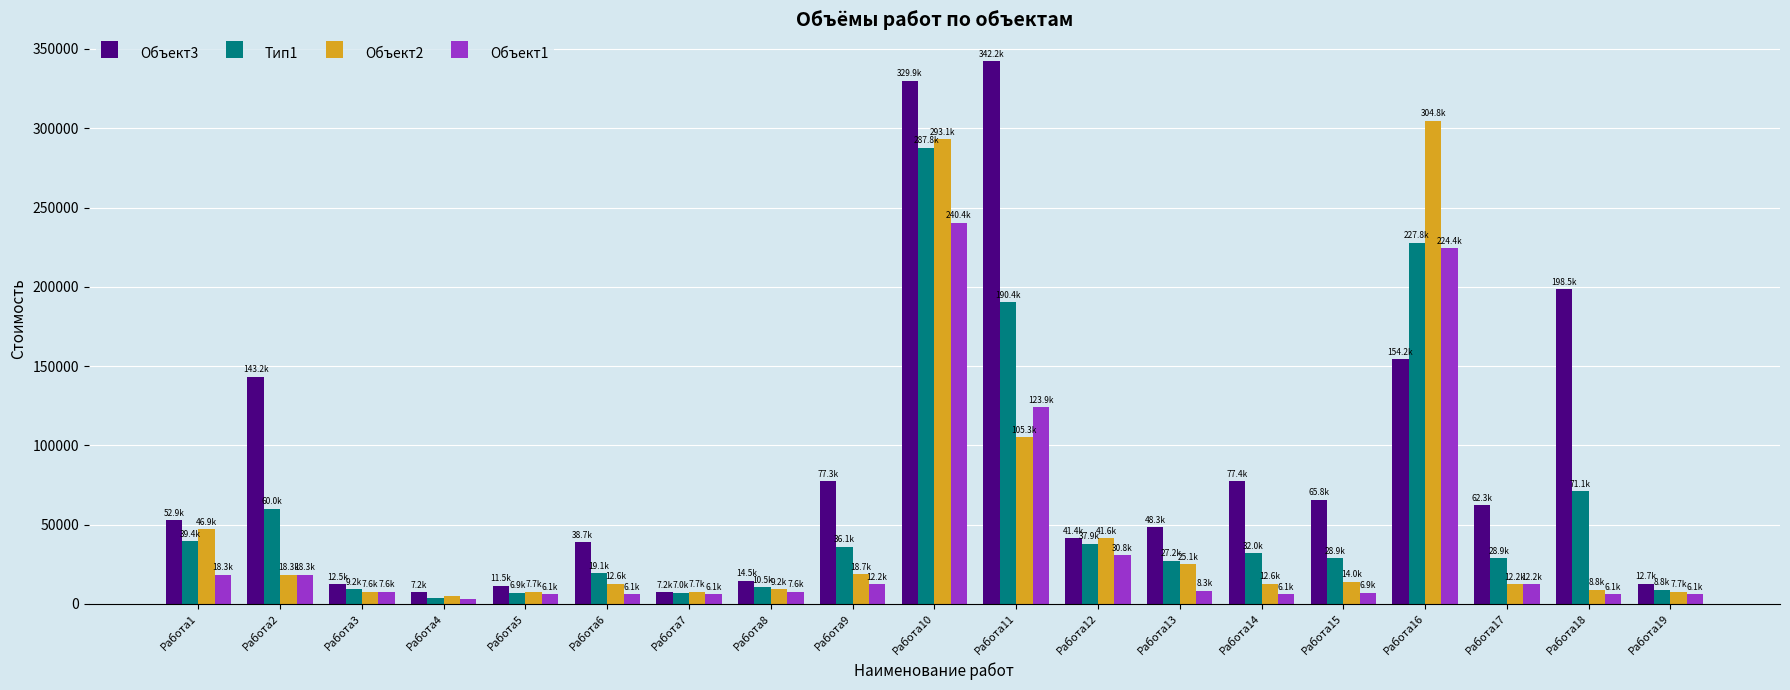

How many data points in Объект1 are less than 7631?

8